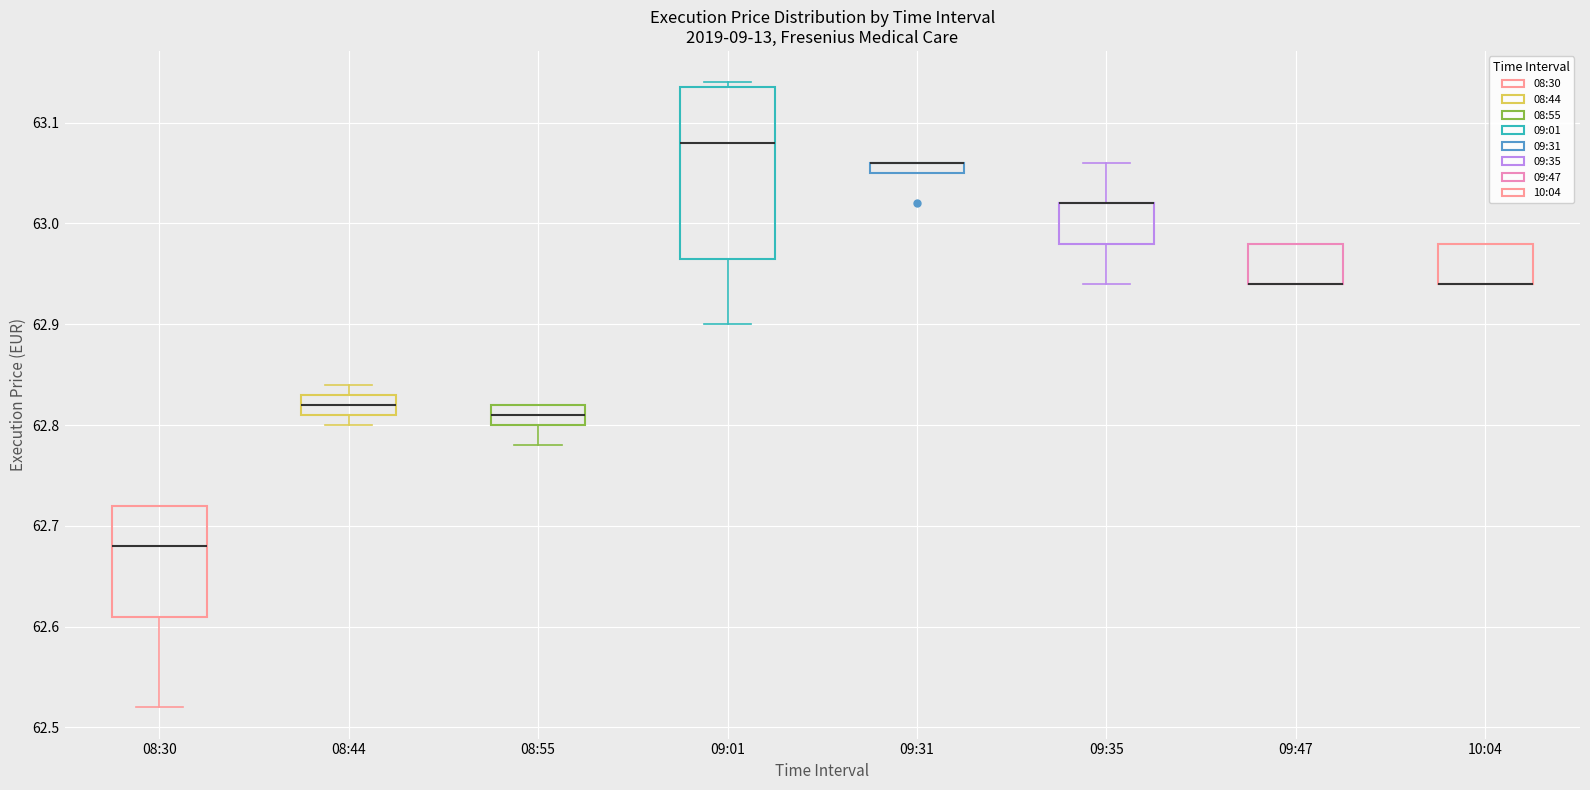

Where is the lower edge of the box for 09:31 on the y-axis? The values are not printed on the chart, so give them approximately, as read against the axis.

63.05